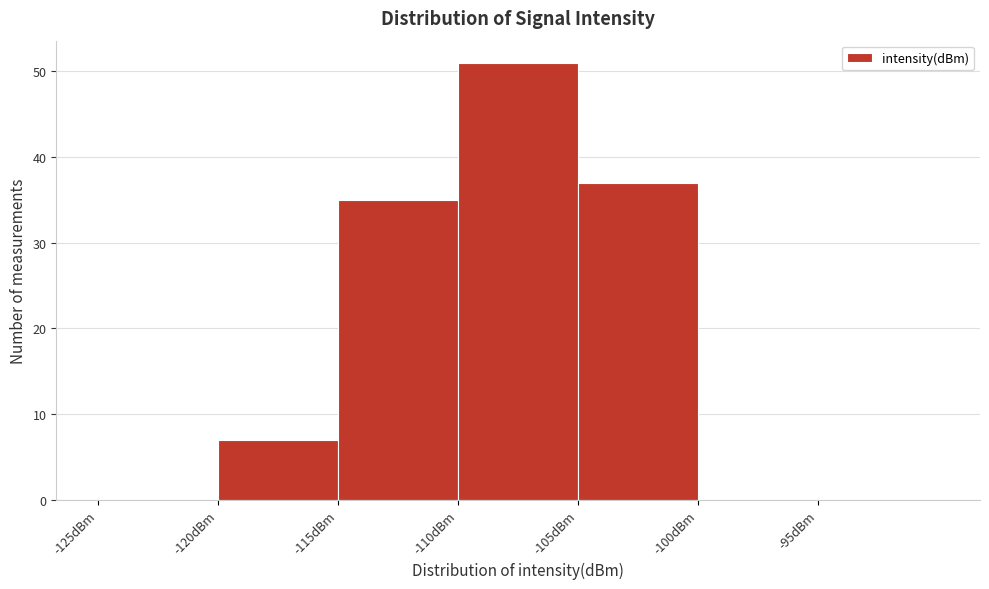

Over which range of the x-axis is the bar tallest?

-110 to -105